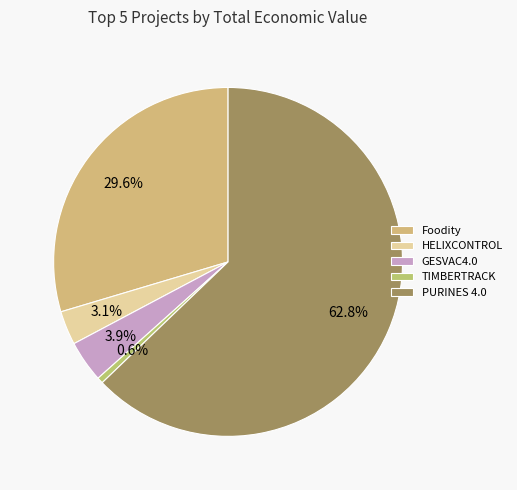

Which slice is the smallest?

TIMBERTRACK